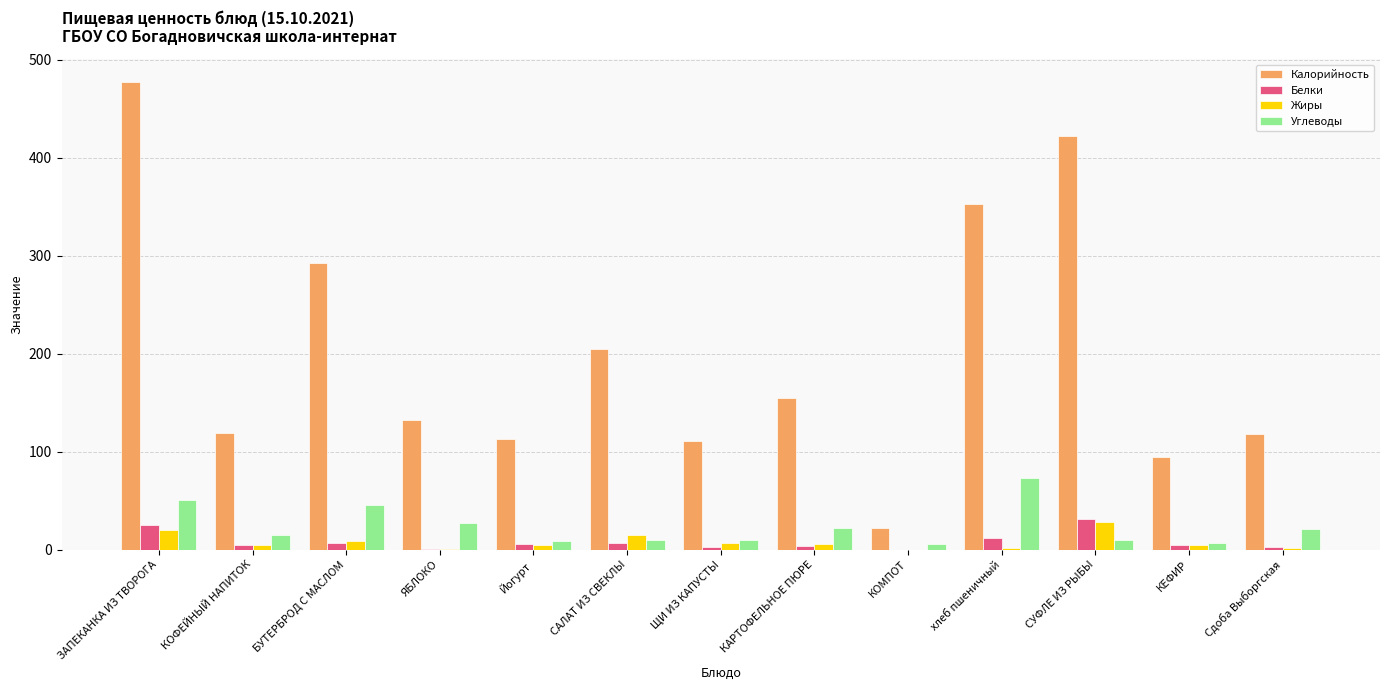

How many groups of bars are there?

13